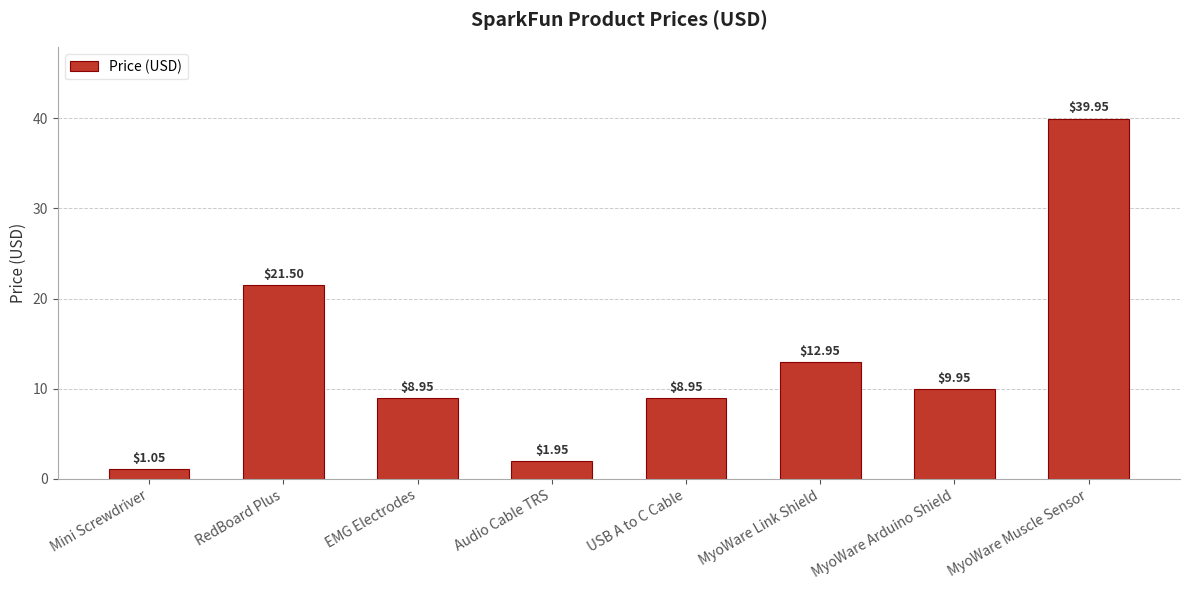

What is the difference between the maximum and minimum values?

38.9